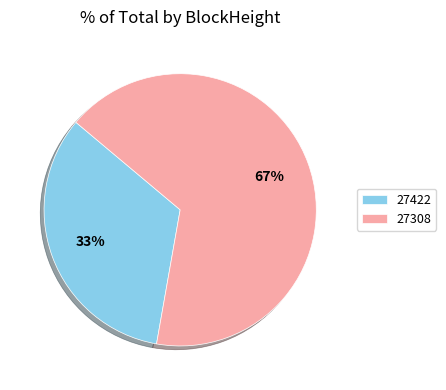

Does 27308 account for over 50% of the chart?

Yes